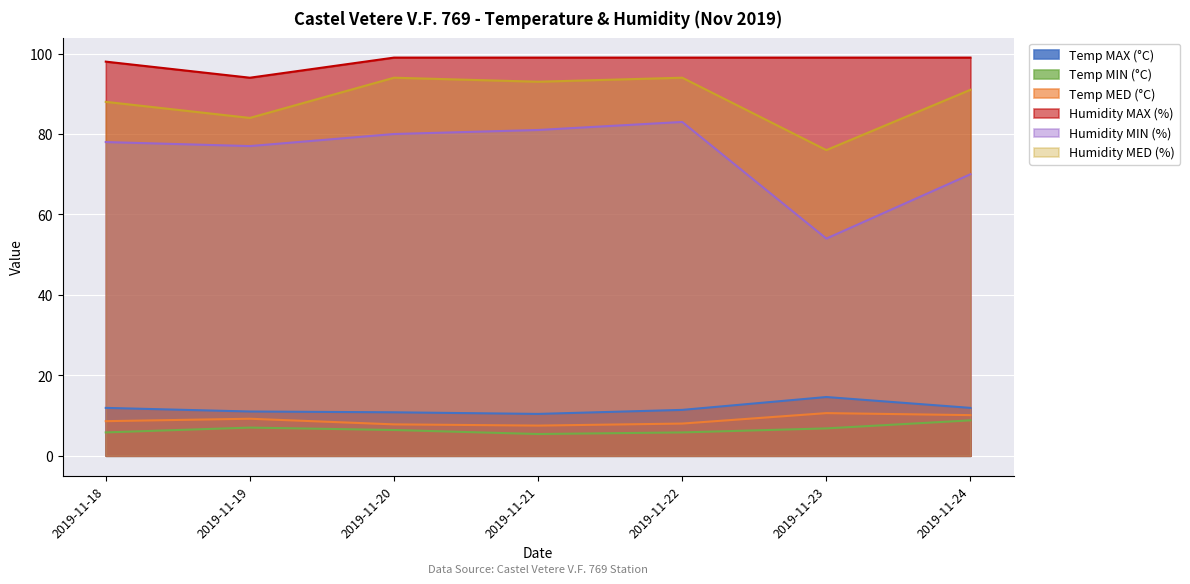

What is the spread (max minus min) of values at 2019-11-24?

90.2